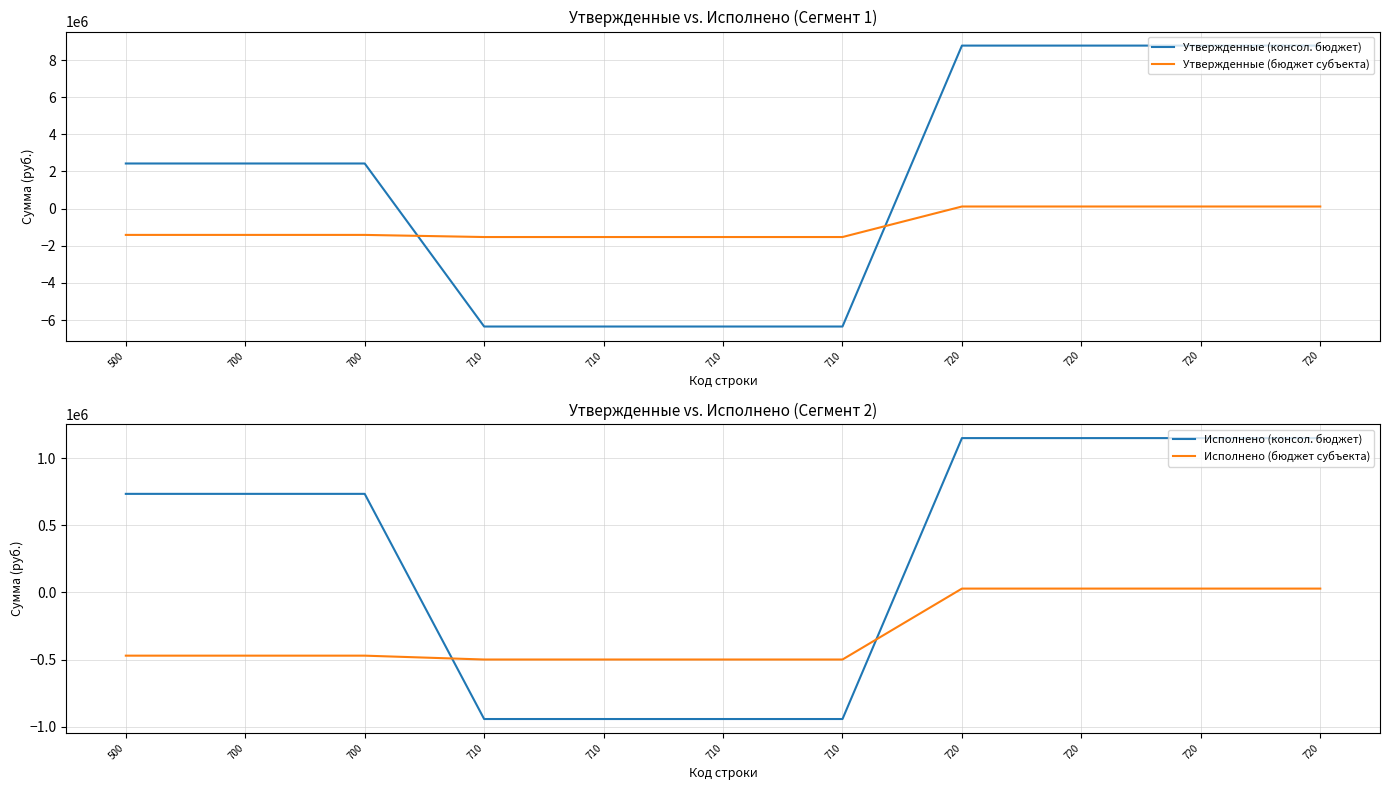

How many values in Исполнено (консол. бюджет) are below zero?

4